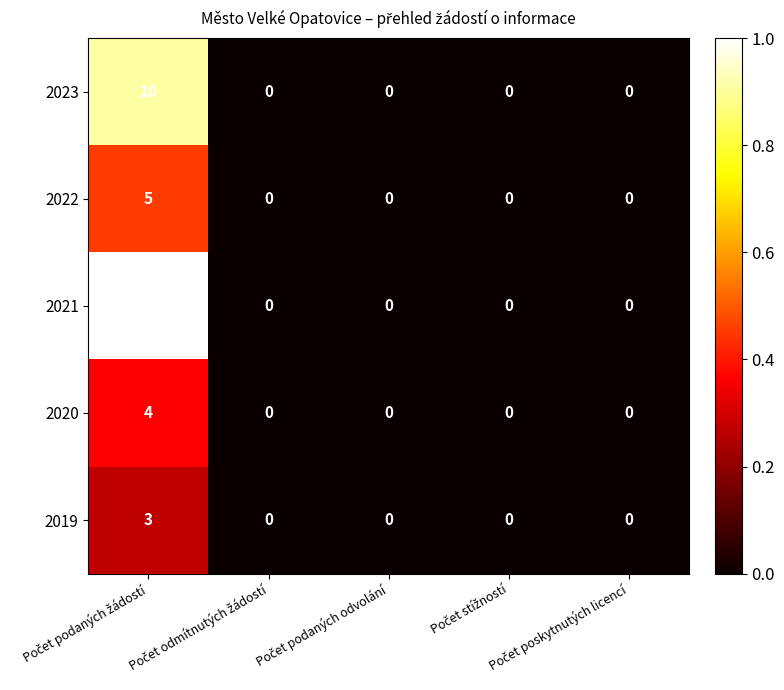

How many data points does each series have?

5